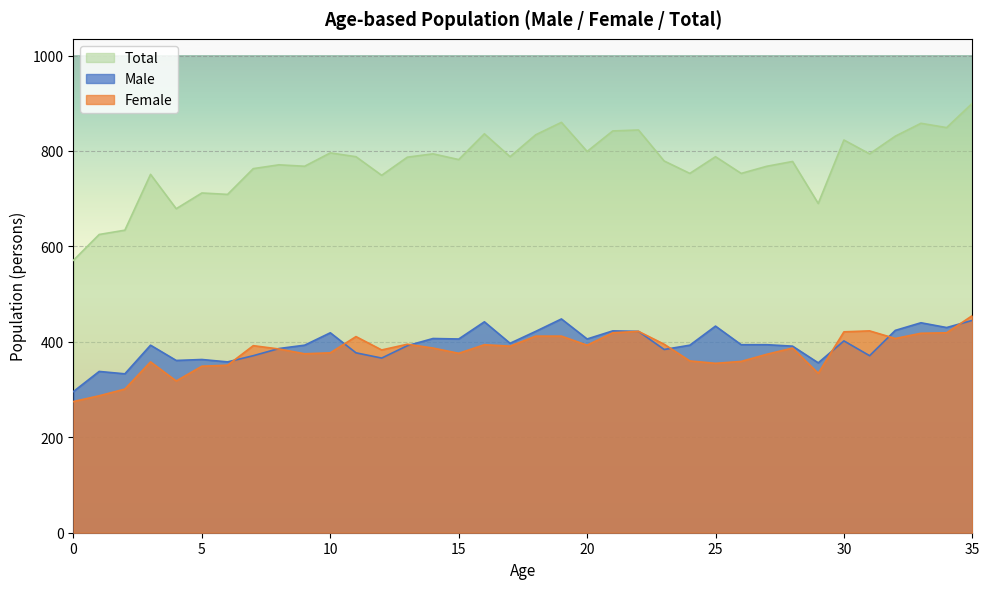

Count the number of categories in the chart.

36